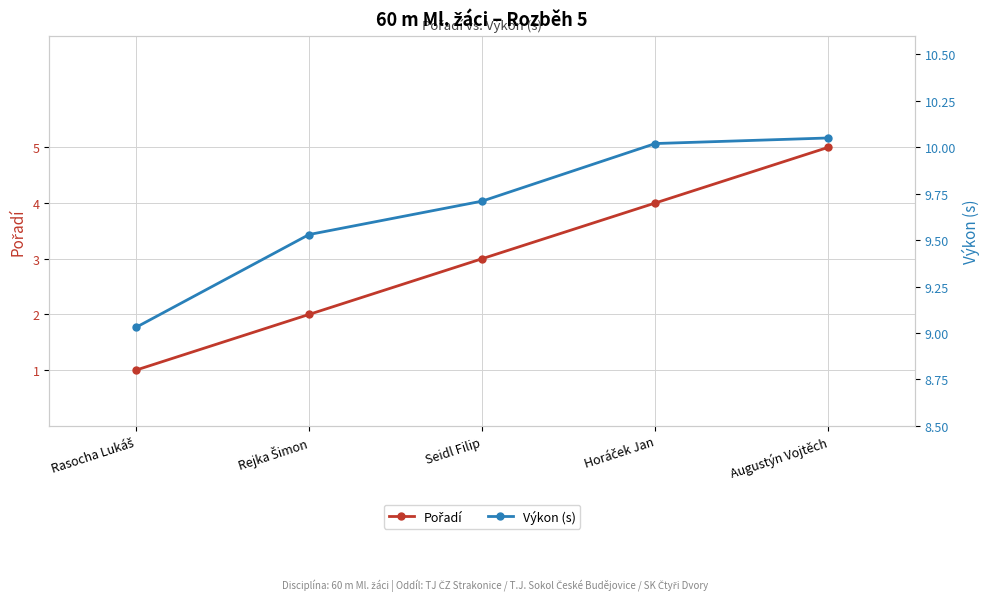

Is it true that Výkon (s) equals 13.7 at Seidl Filip?

False